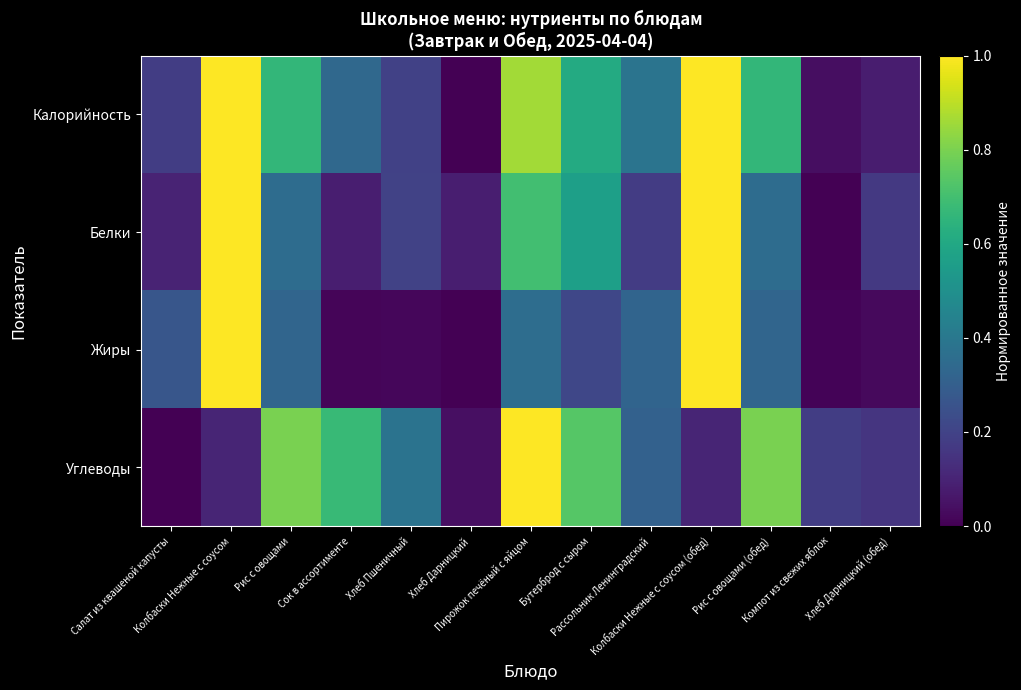

Which series has the largest total across all categories?

Калорийность